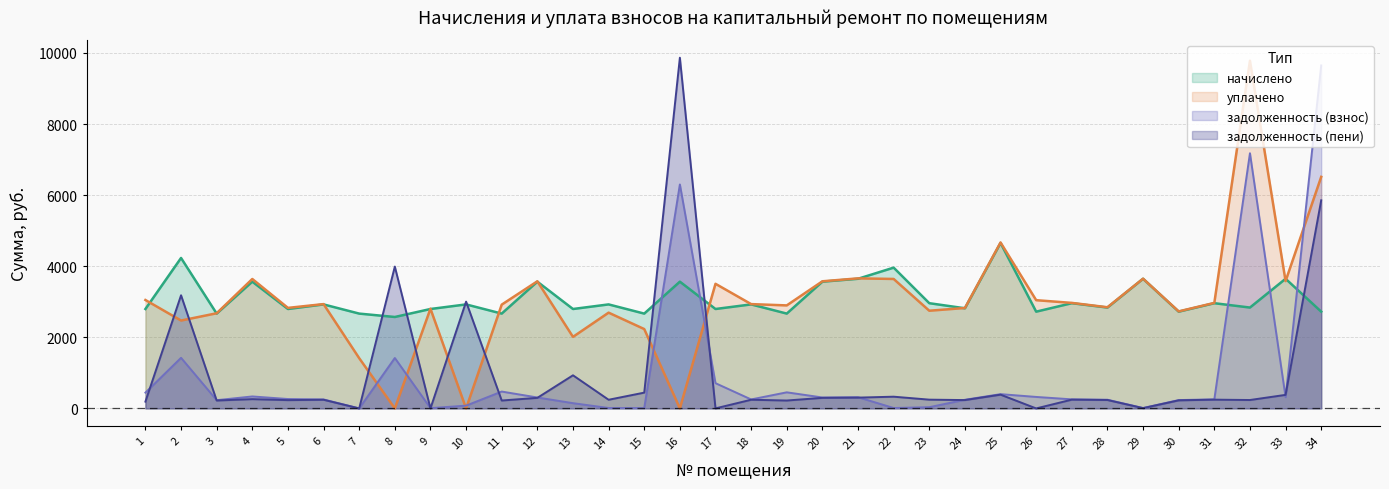

What are all the series names shown in the legend?

начислено, уплачено, задолженность (взнос), задолженность (пени)